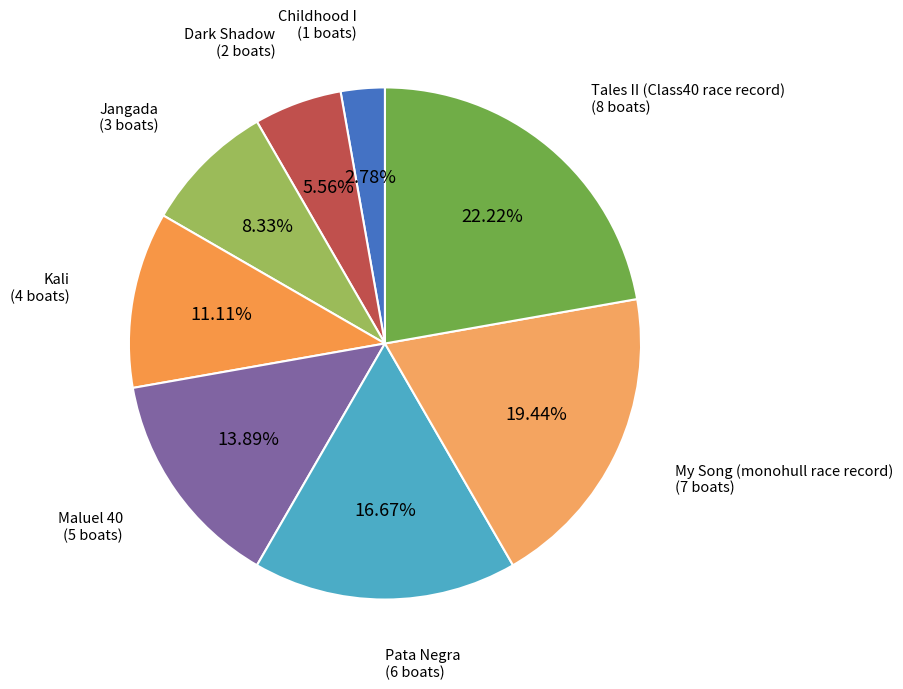

The Dark Shadow slice represents 6% of the pie. True or false?

True